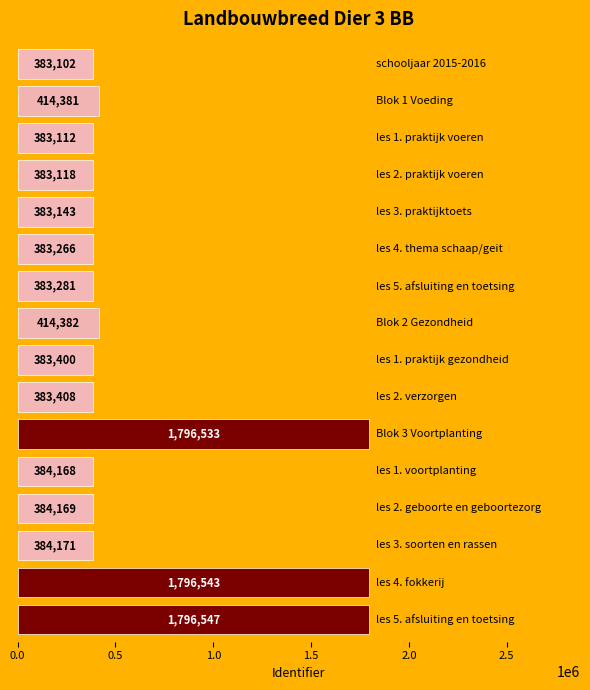

How many values are below 384168?

8